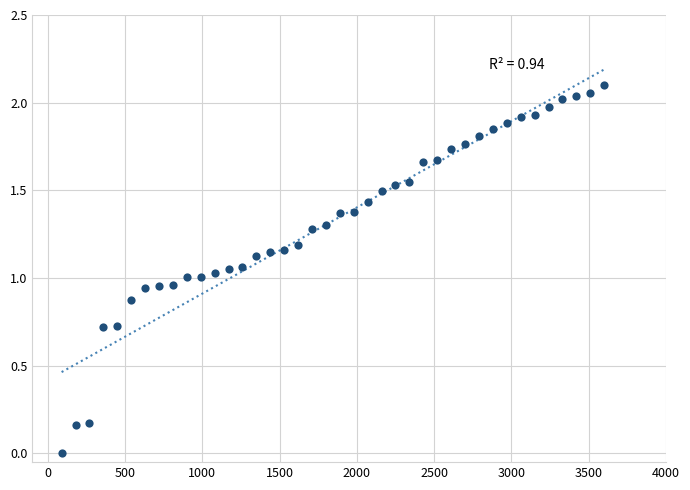

What is the range of X values (max minus min)?

3510.0